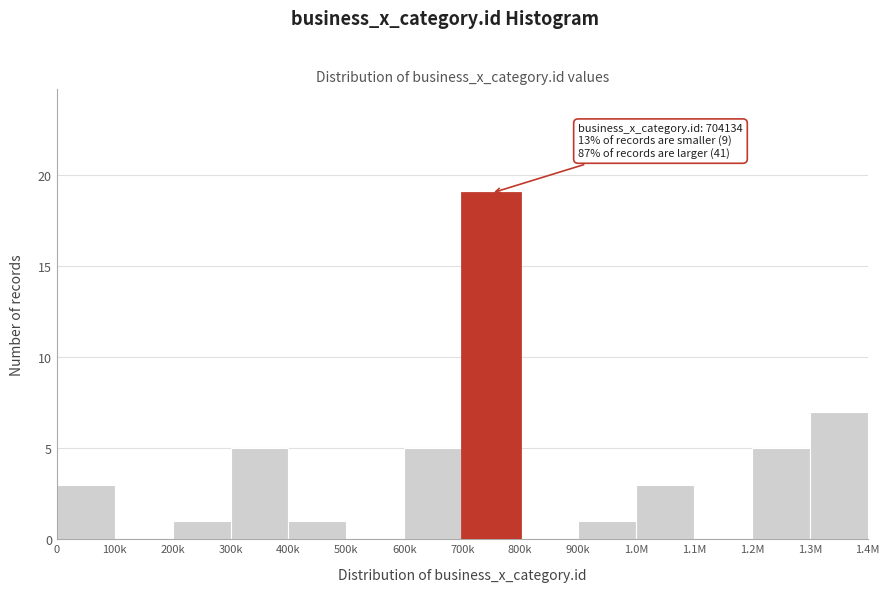

Reading right to left, extract all data points from this chart.

1.3M=7	1.2M=5	1.1M=0	1.0M=3	900k=1	800k=0	700k=19	600k=5	500k=0	400k=1	300k=5	200k=1	100k=0	0=3